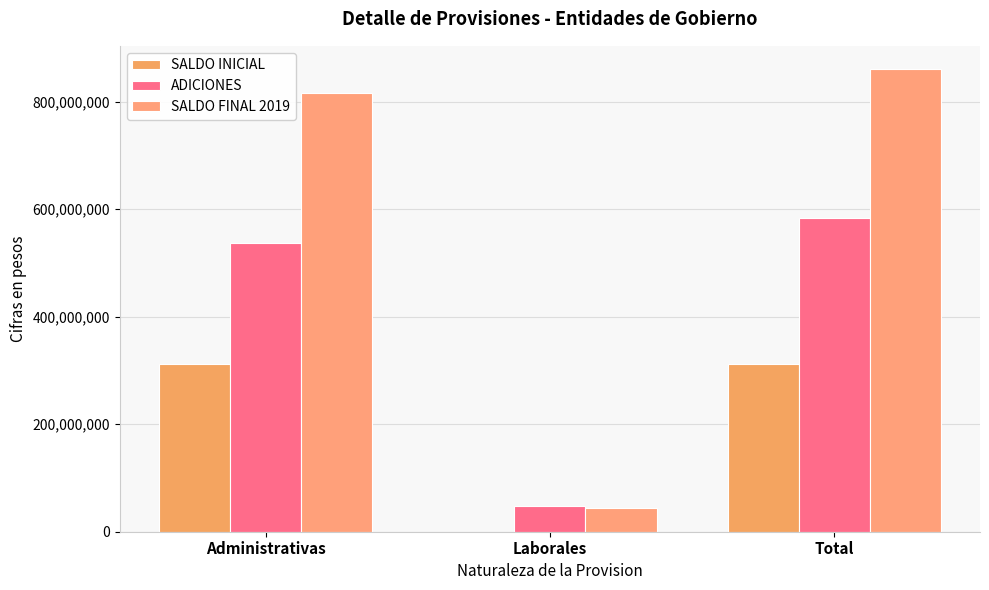

Are the bars grouped side by side (vs. stacked)?

Yes